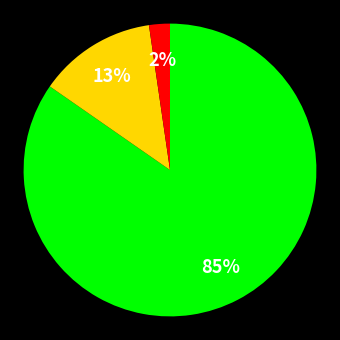

Is there any slice that represents more than half of the pie?

Yes